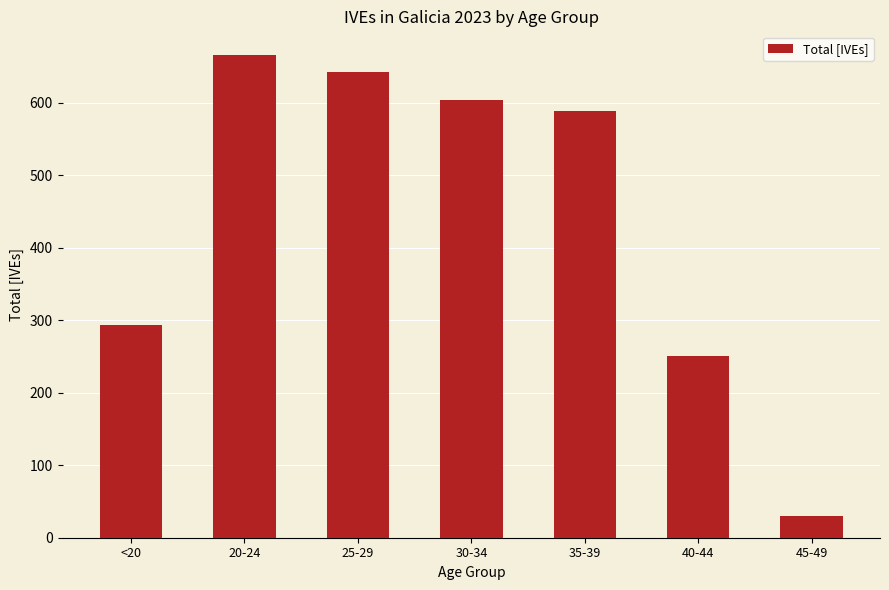

How many values are below 588?

3